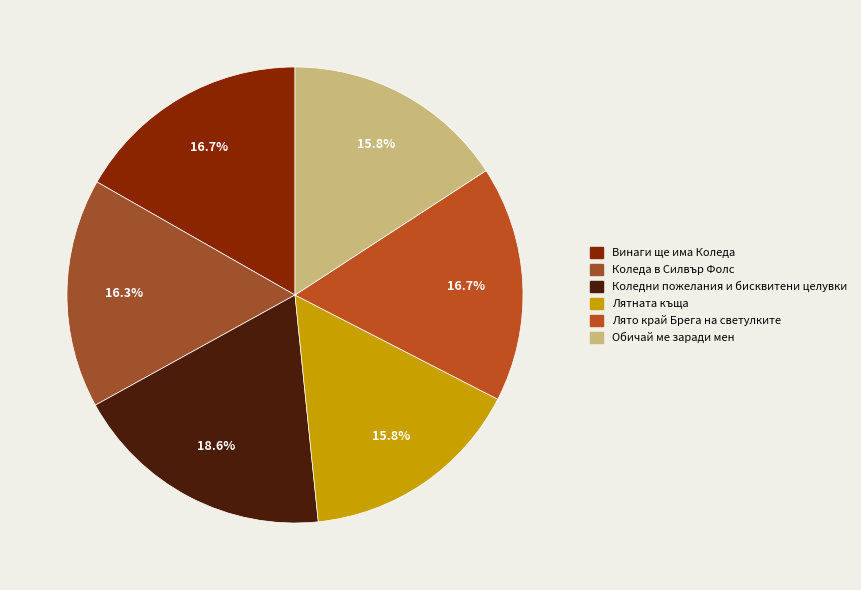

The Коледа в Силвър Фолс slice represents 16% of the pie. True or false?

True